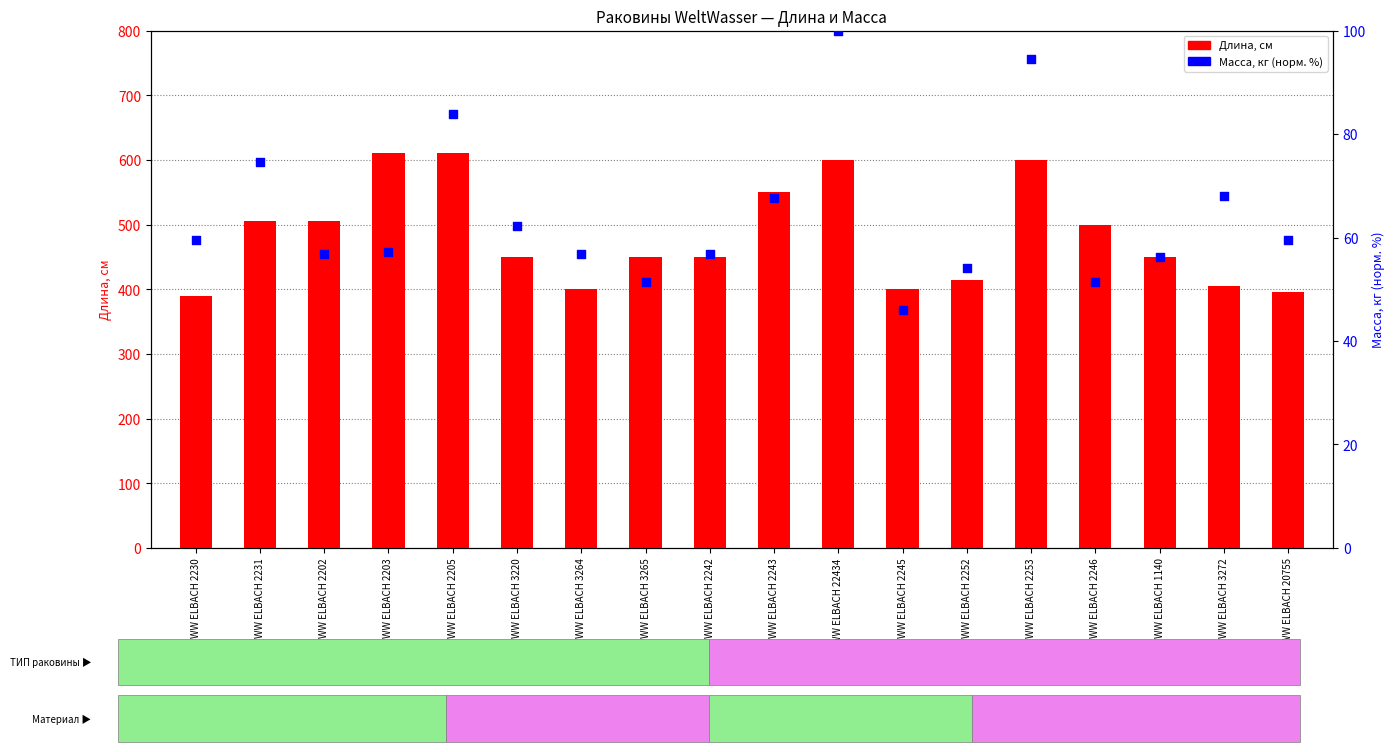

Which series contains the highest Y value?

Длина, см